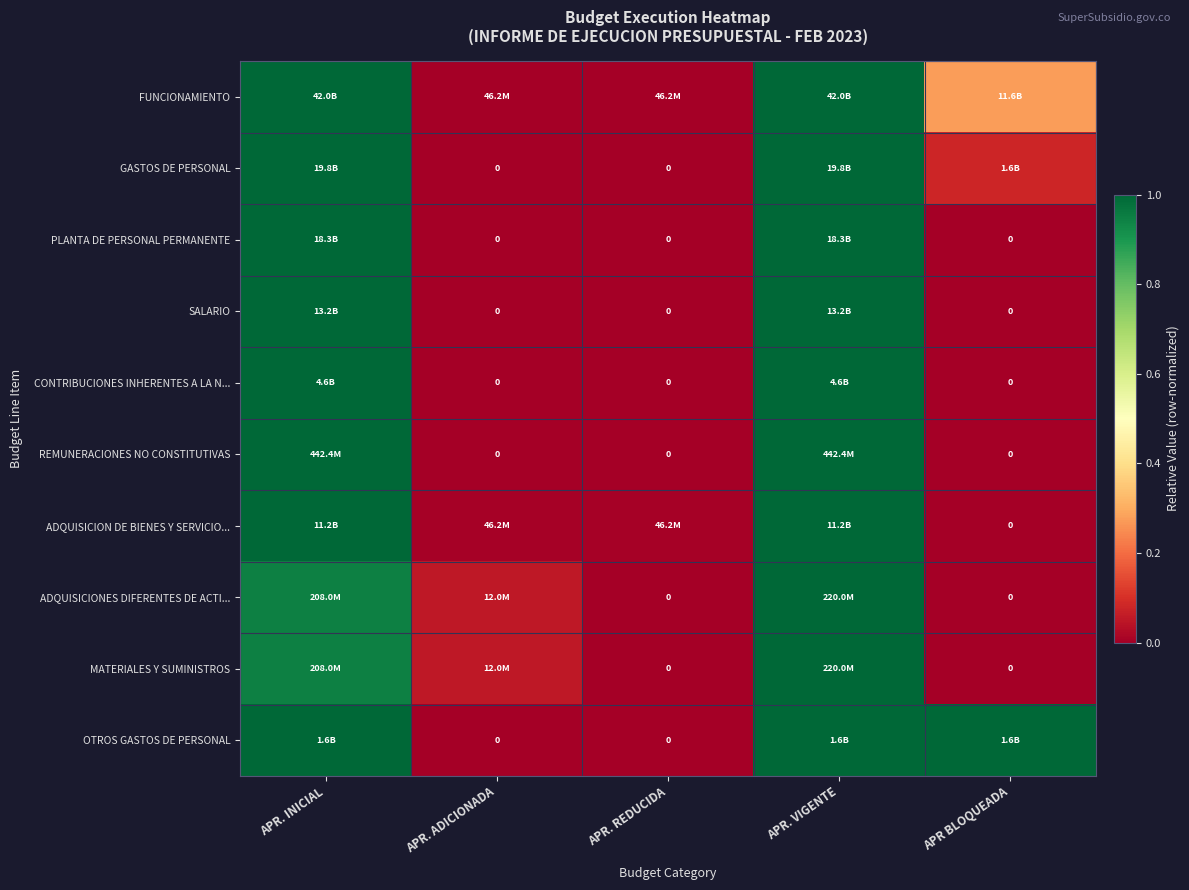

Is it true that REMUNERACIONES NO CONSTITUTIVAS equals 1.5 at APR. VIGENTE?

False